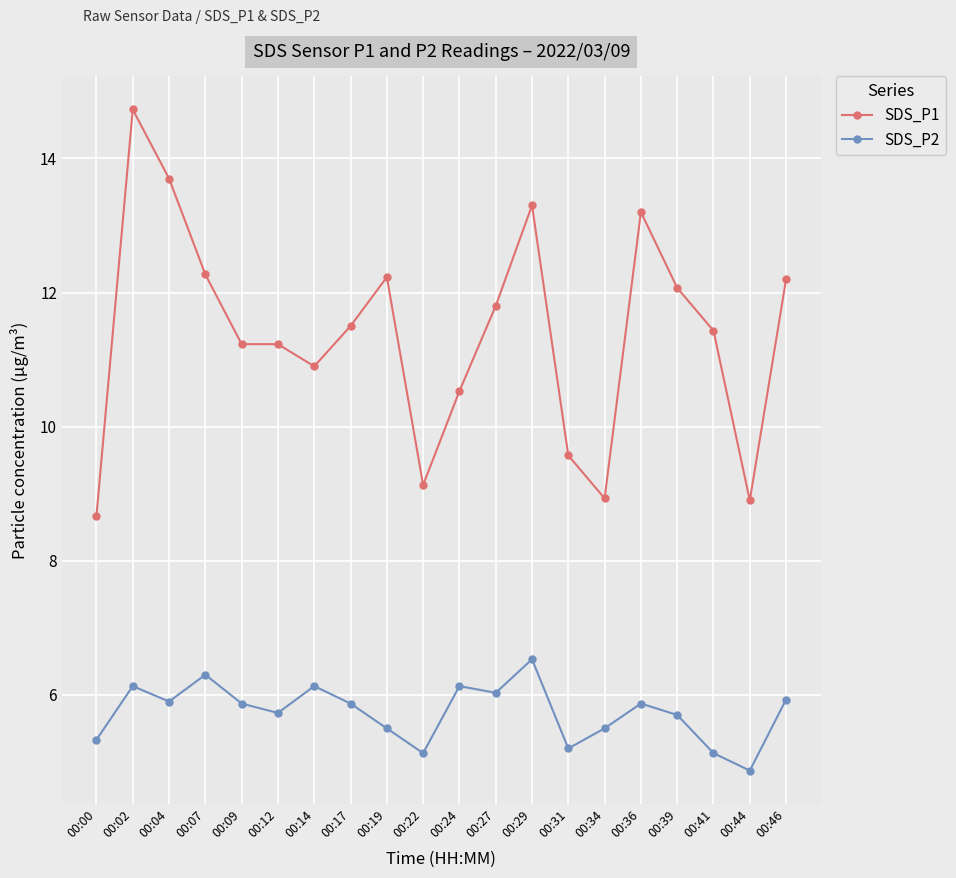

What is the approximate value of SDS_P1 at 00:44?

8.9